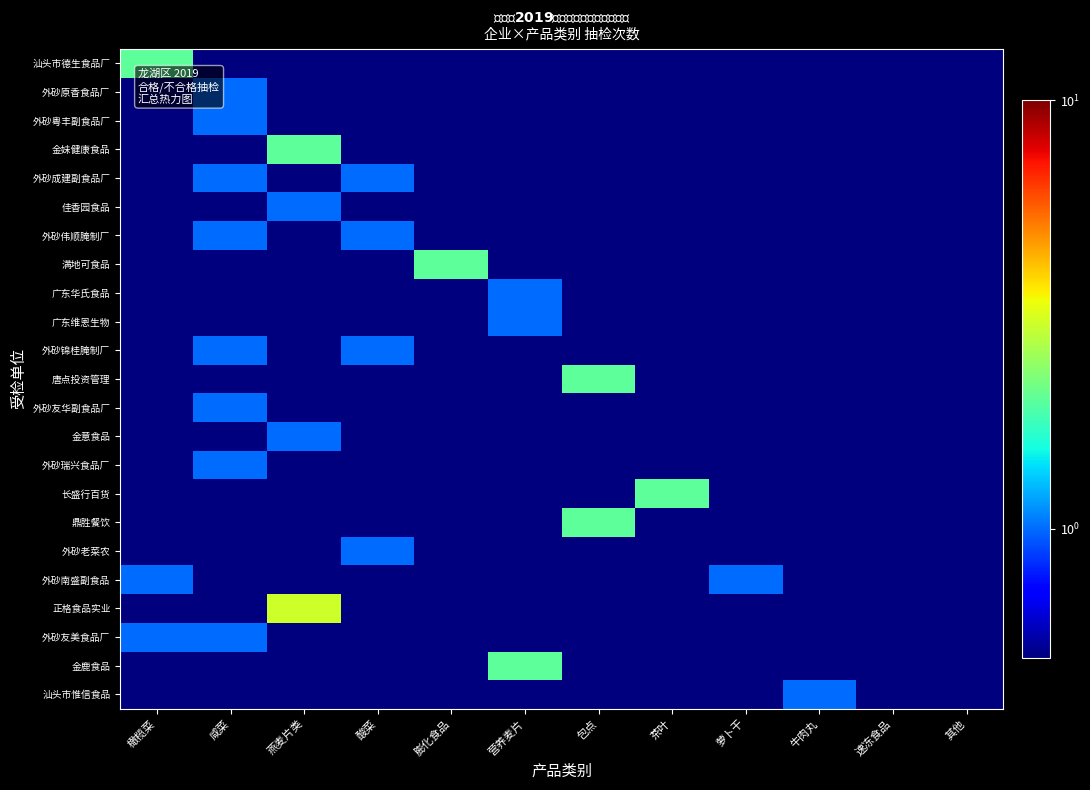

At which category is the sum across all series the highest?

燕麦片类